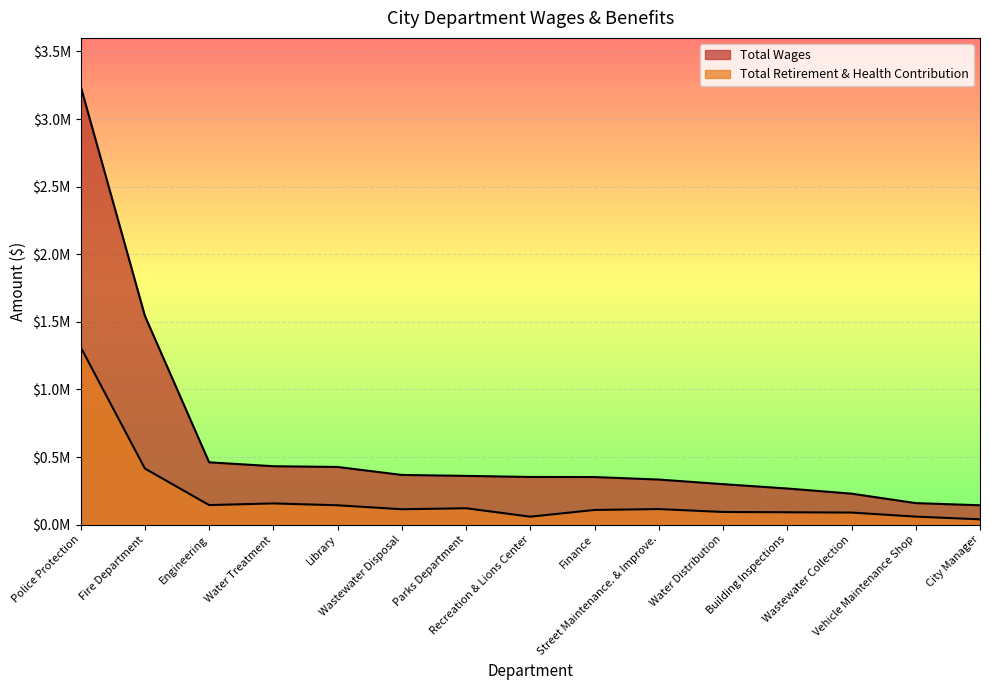

Reading right to left, transcribe all the data shown in this chart.

Total Wages: City Manager=143550	Vehicle Maintenance Shop=159569	Wastewater Collection=229505	Building Inspections=267470	Water Distribution=299682	Street Maintenance. & Improve.=333753	Finance=352231	Recreation & Lions Center=352885	Parks Department=360782	Wastewater Disposal=367898	Library=426754	Water Treatment=432372	Engineering=461236	Fire Department=1543981	Police Protection=3241958
Total Retirement & Health Contribution: City Manager=39620	Vehicle Maintenance Shop=59665	Wastewater Collection=89642	Building Inspections=91891	Water Distribution=94089	Street Maintenance. & Improve.=115388	Finance=108958	Recreation & Lions Center=59199	Parks Department=121527	Wastewater Disposal=114164	Library=143451	Water Treatment=157290	Engineering=144975	Fire Department=415180	Police Protection=1313364